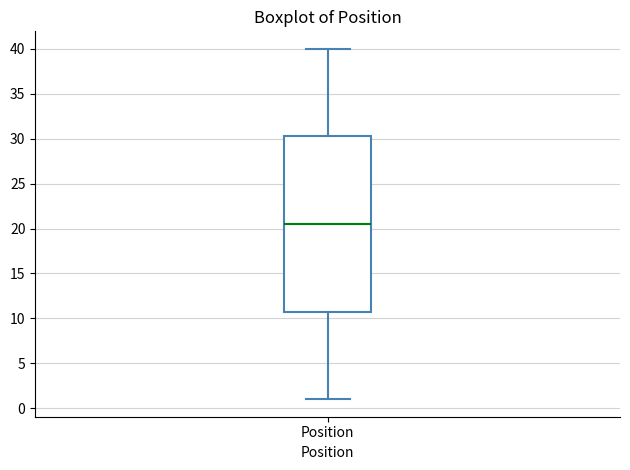

Read this box plot against the y-axis: the position of the median line, the range covered by the box, and the ends of both whiskers. The values are not printed on the chart, so give them approximately, as read against the axis.

median 20.5, box 11.0 to 30.5, whiskers 1.0 to 40.0